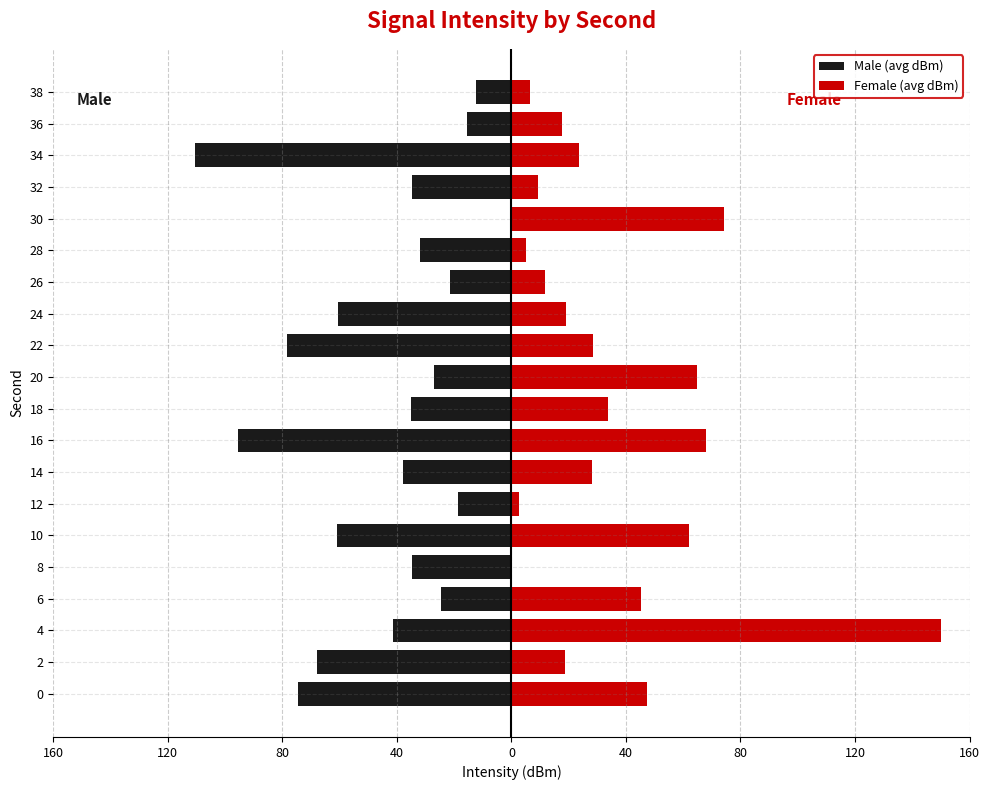

List the series in order of their peak value, lowest first.

Male (avg dBm), Female (avg dBm)